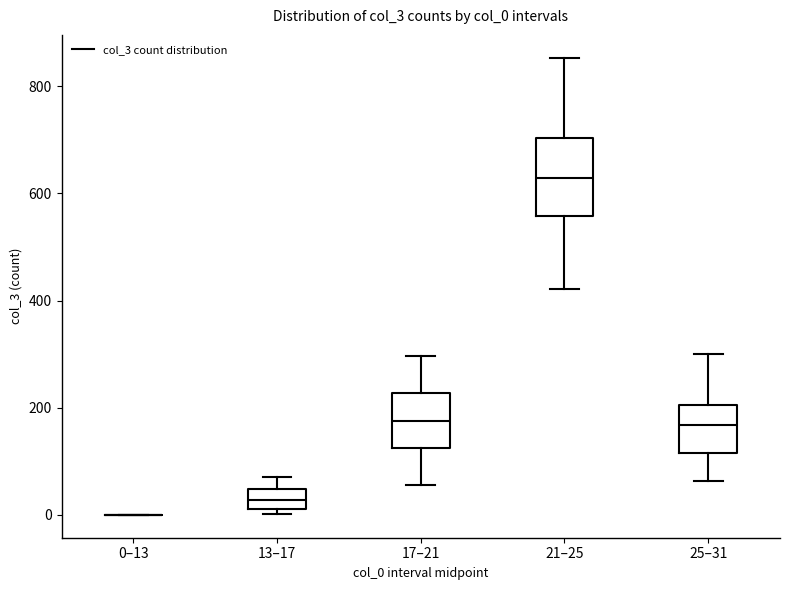

Reading left to right, transcribe this box plot: for each box, give where its median line is, the range the box spans, and where its two whiskers end, as read against the y-axis. The values are not printed on the chart, so give them approximately, as read against the axis.

0–13: box collapsed to a line at 0, whiskers 0 to 0
13–17: median 20 (inside the box), box 20 to 40, whiskers 0 to 80
17–21: median 180, box 120 to 220, whiskers 60 to 300
21–25: median 620, box 560 to 700, whiskers 420 to 860
25–31: median 160, box 120 to 200, whiskers 60 to 300